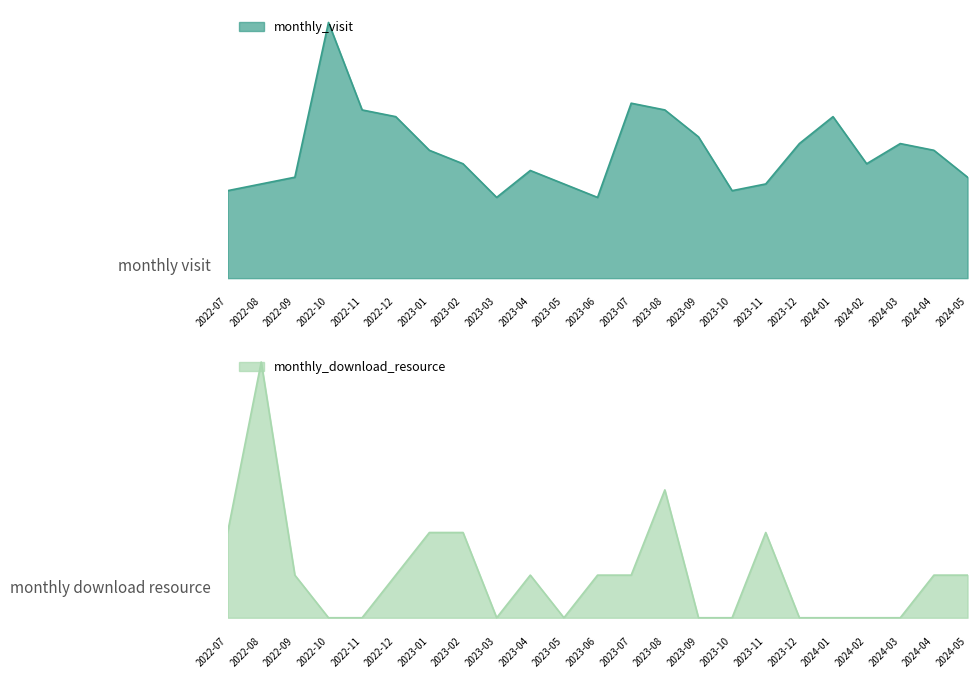

At how many categories does at least one series exceed 31?

1